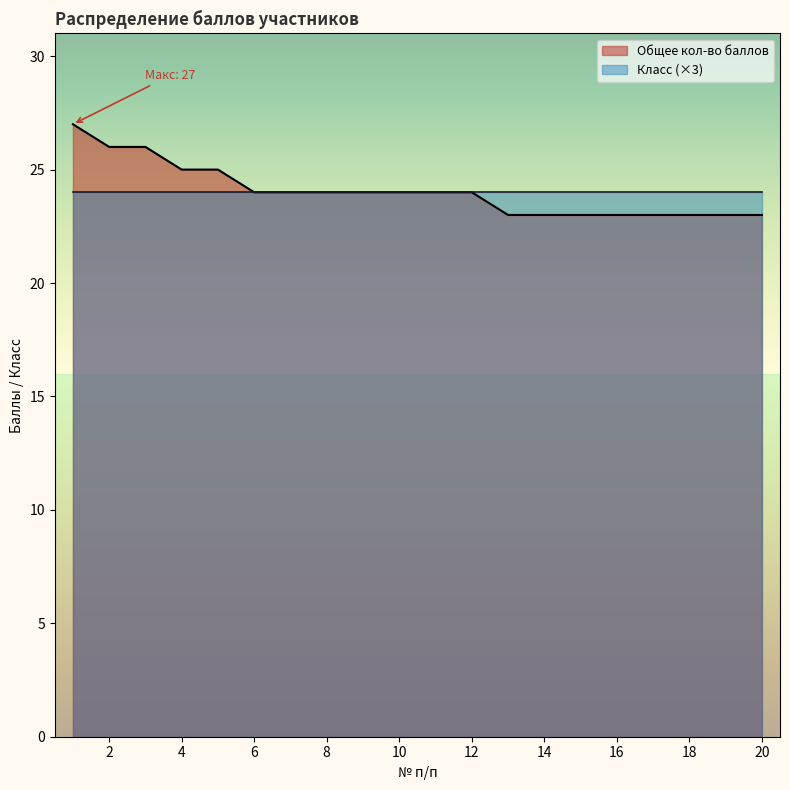

What is the sum of the values at 3 and 16?

49